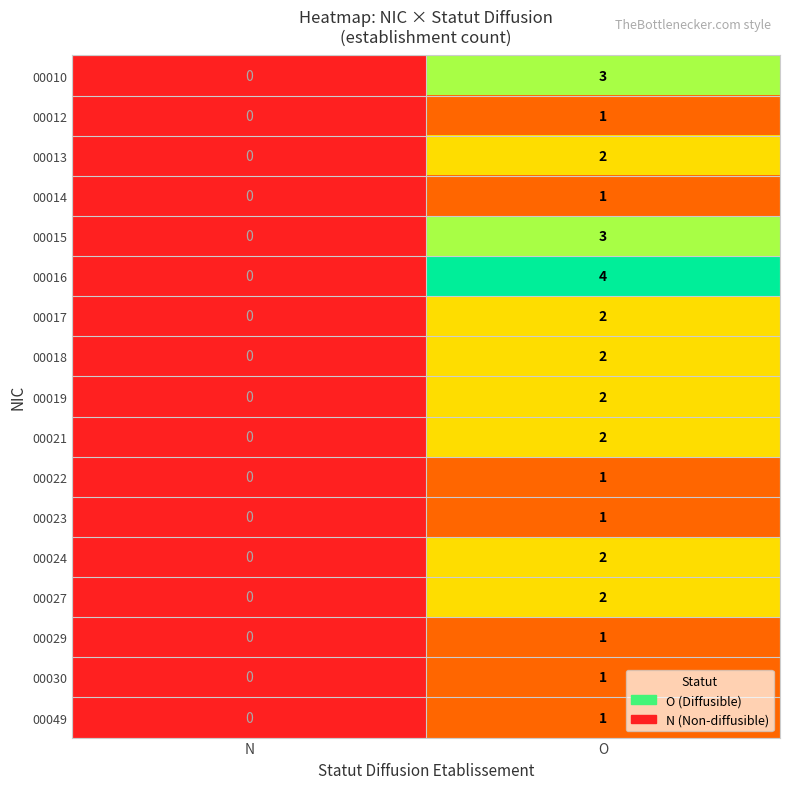

The 00049 series shows 1 at O. True or false?

True